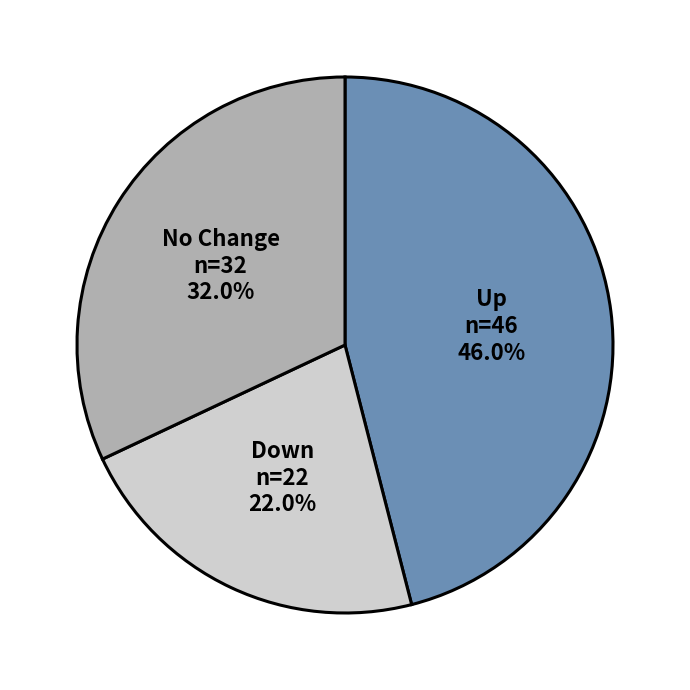

Does any single category account for the majority?

No